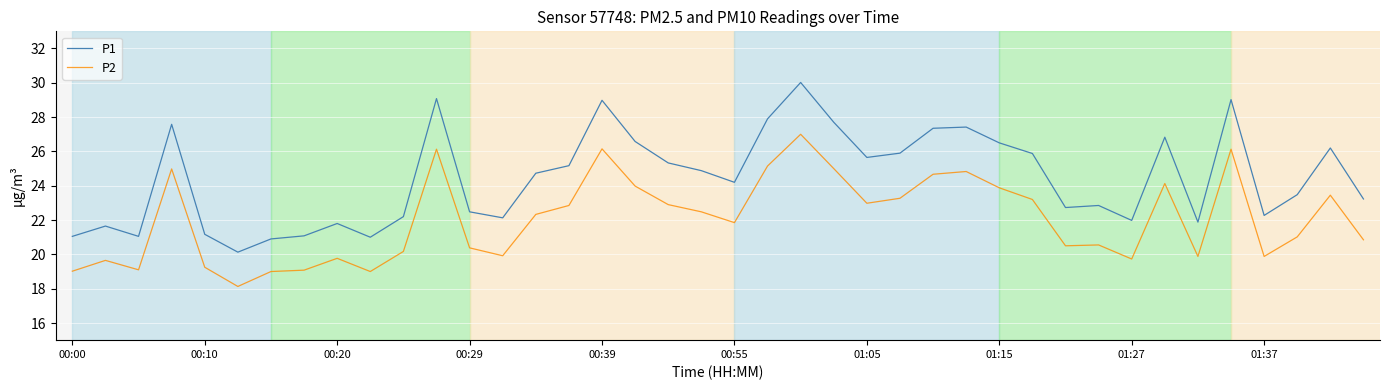

True or false: P1 and P2 intersect in this chart.

False